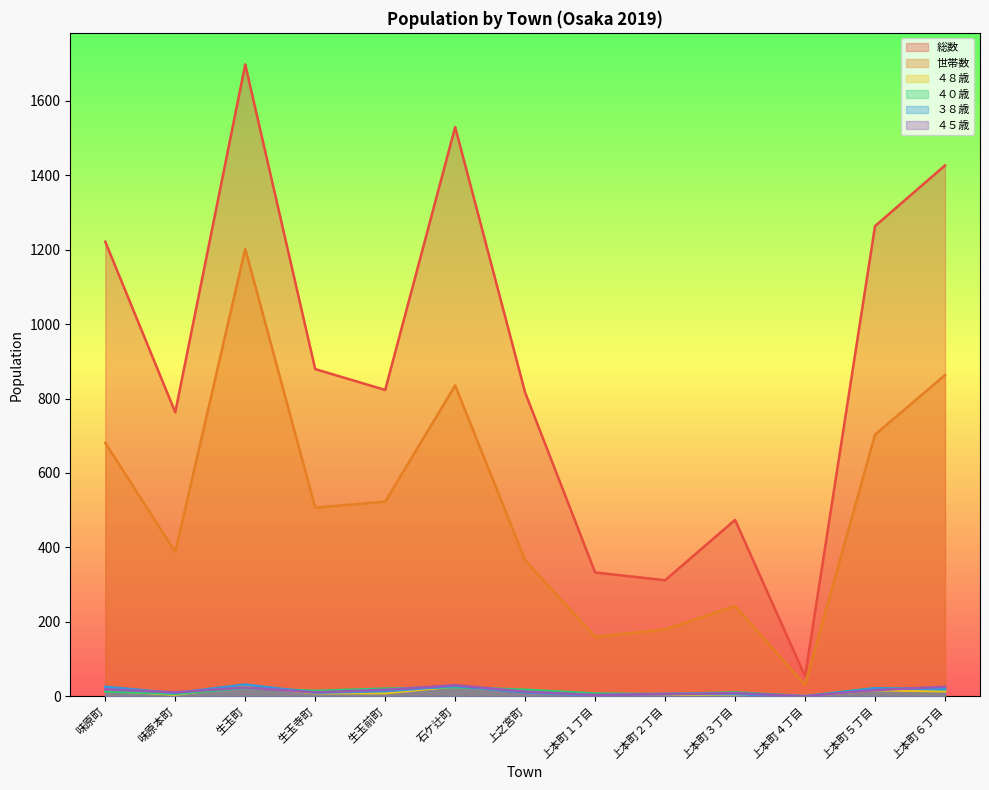

What is the label of the 5th point from the left?

生玉前町